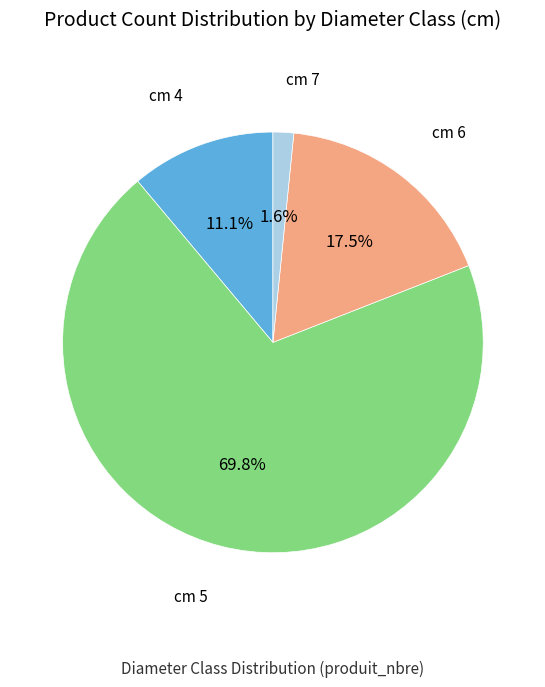

Is there any slice that represents more than half of the pie?

Yes